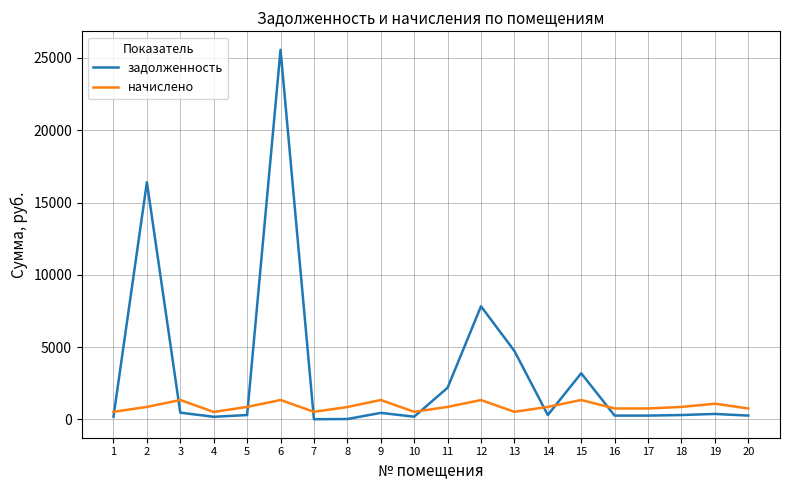

Does the chart have visible grid lines?

Yes